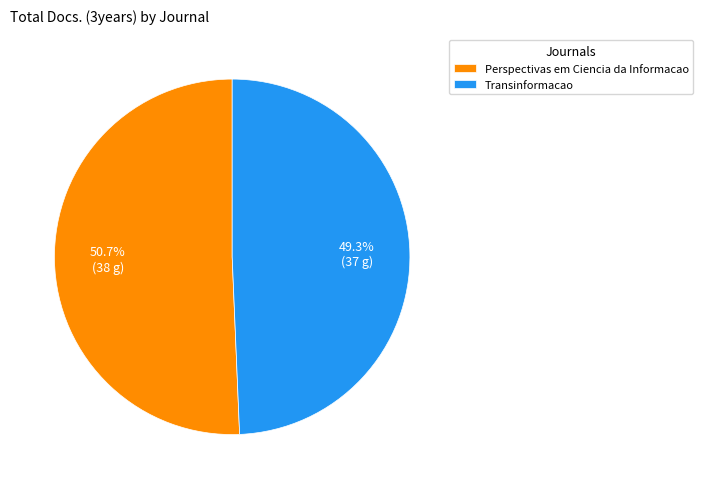

To the nearest percent, what is the average slice percentage?

50%